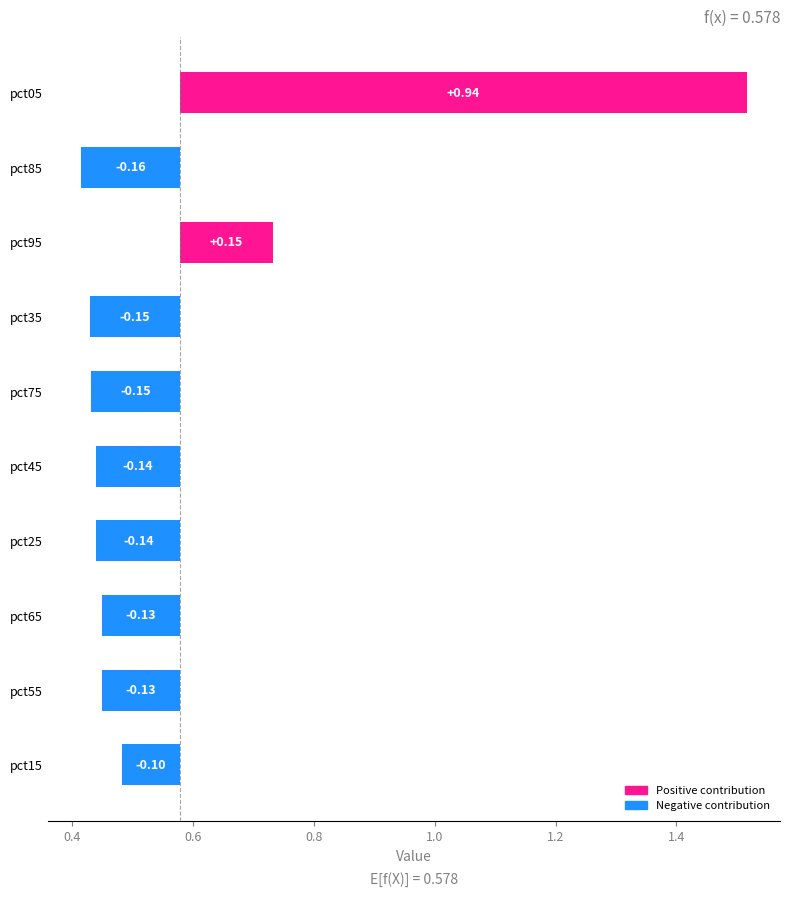

True or false: May has a value of 0.8 at pct35.

False